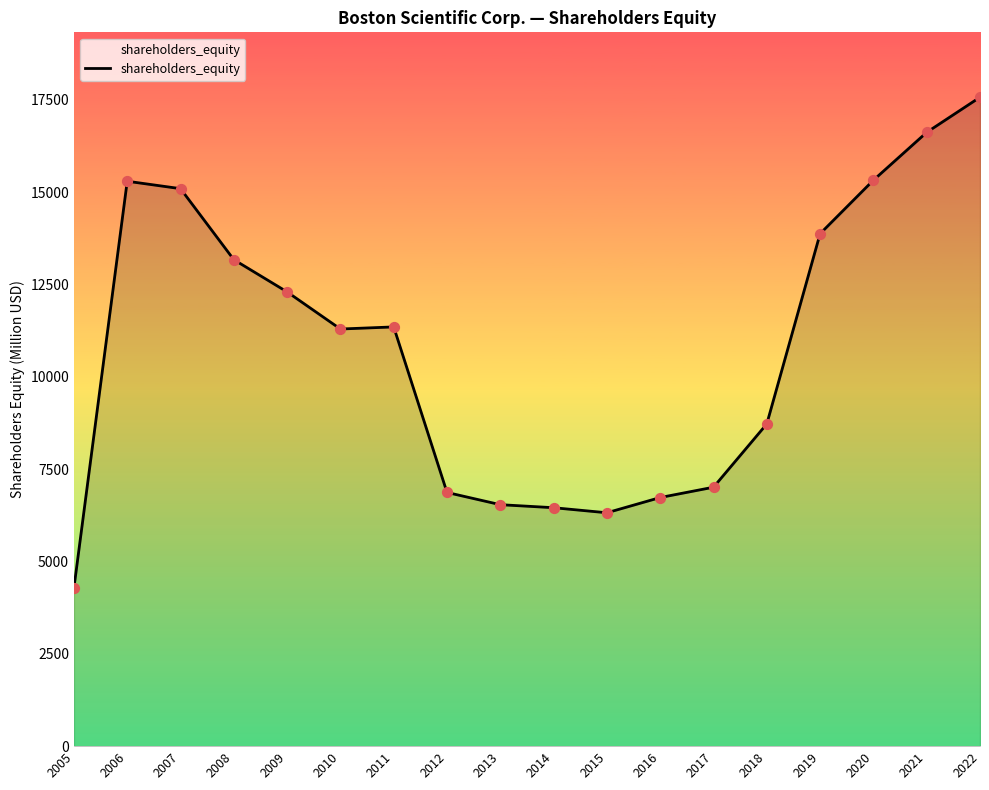

Approximately how many times larger is the value at 2016 compared to 2009?

0.5